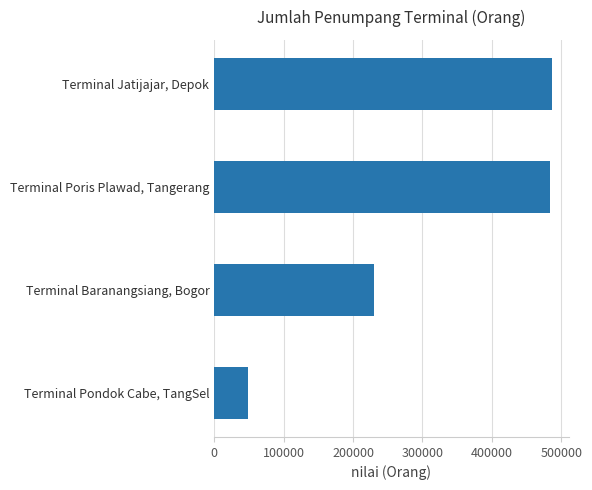

What is the minimum value shown in the chart?

49307